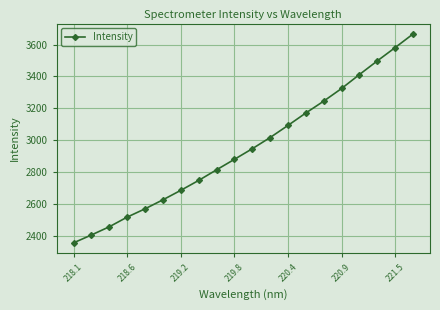

What is the value of the 7th point from the left?

2685.6